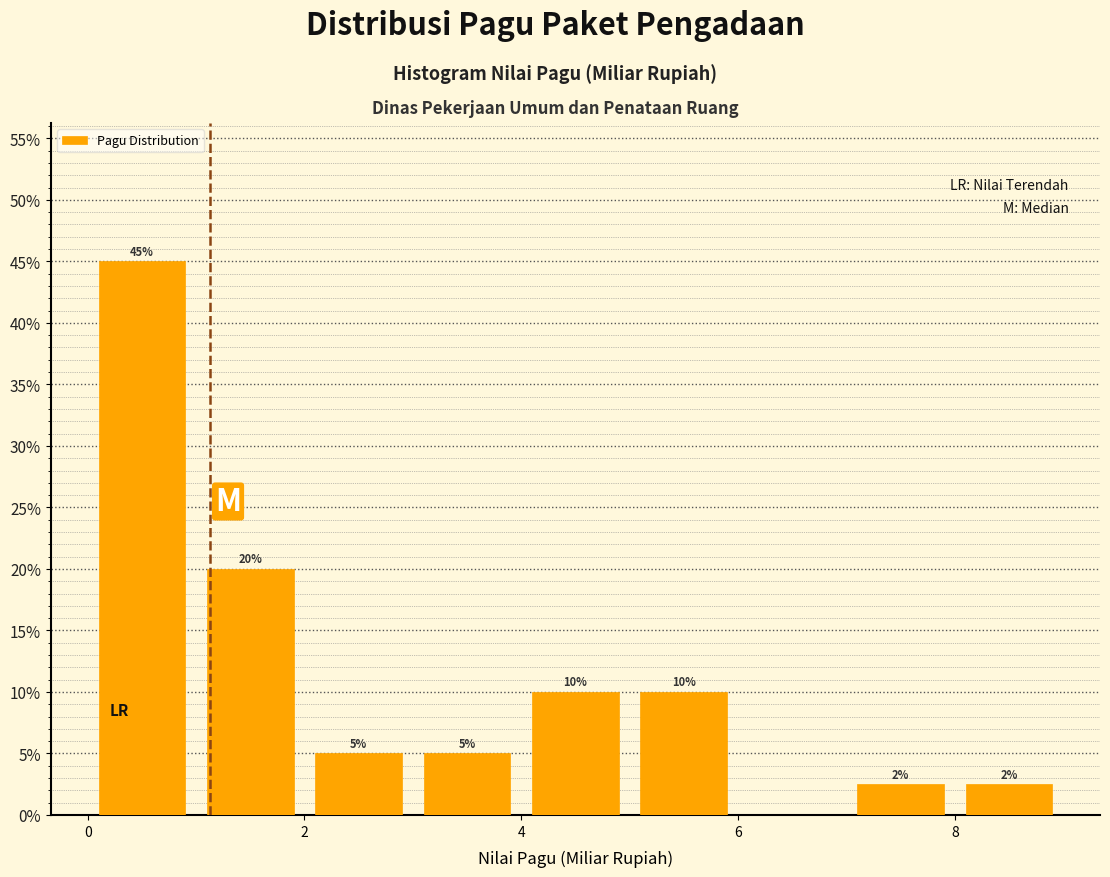

Over which range of the x-axis is the bar tallest?

0 to 1